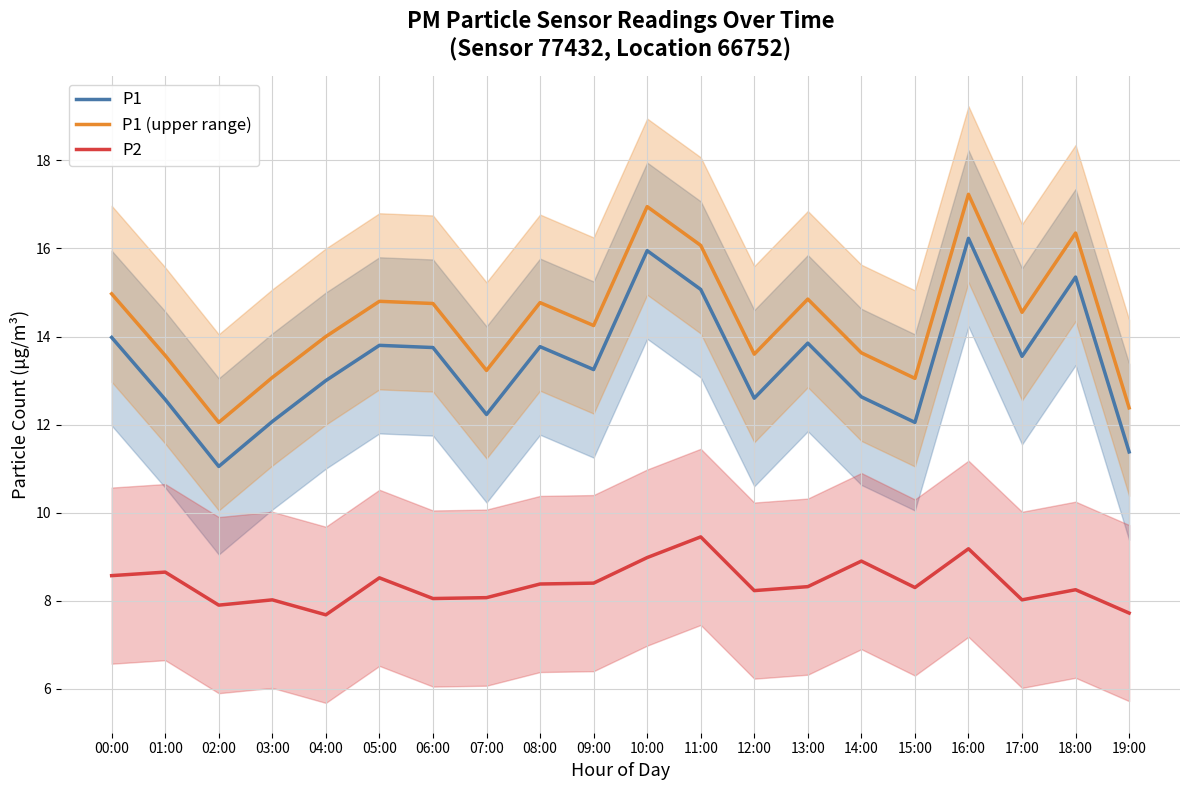

Does the chart display data point markers on the line(s)?

No